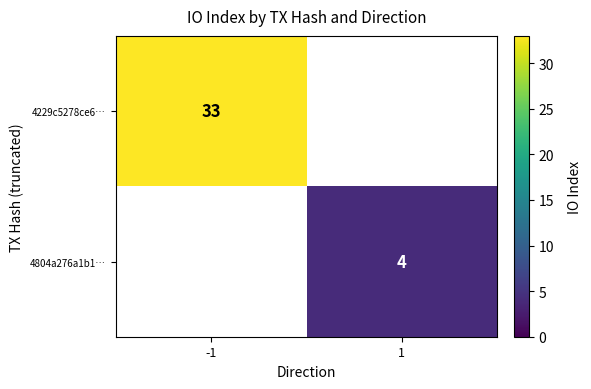

What is the maximum value shown in the chart?

33